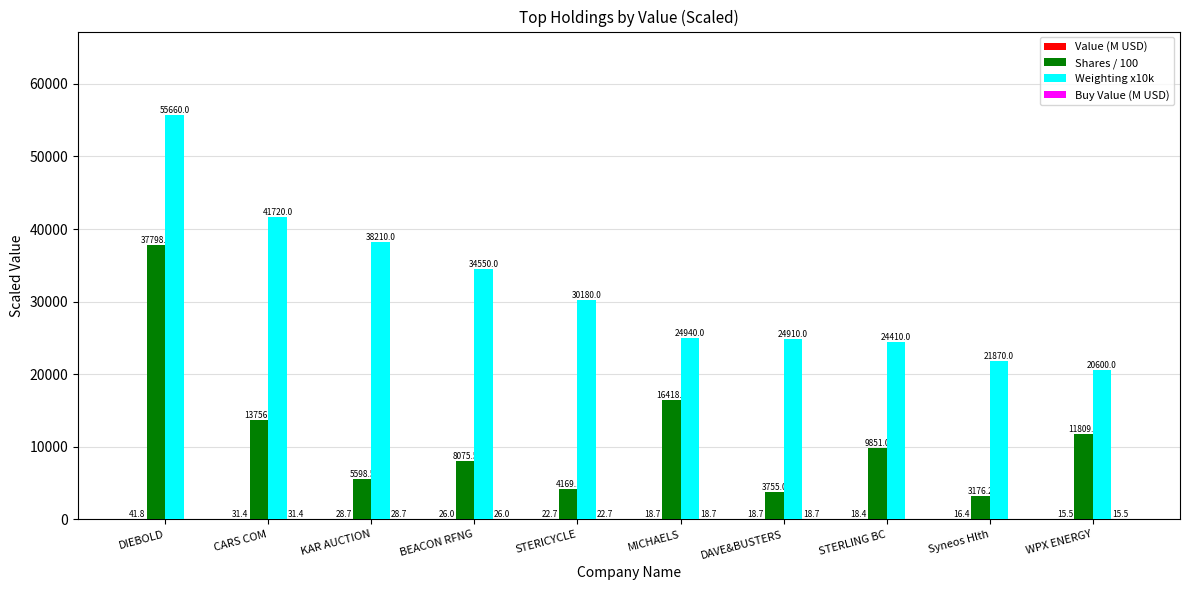

What is the sum of the Weighting x10k values at MICHAELS and Syneos Hlth?

46810.0